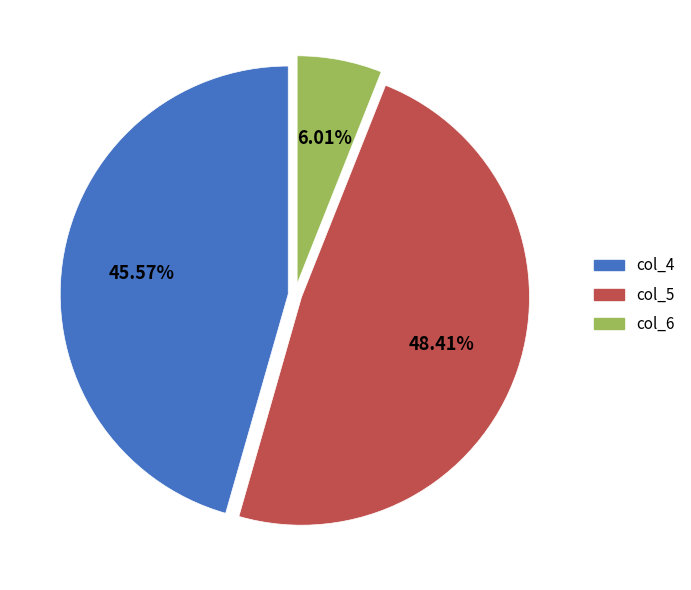

Does any single category account for the majority?

No